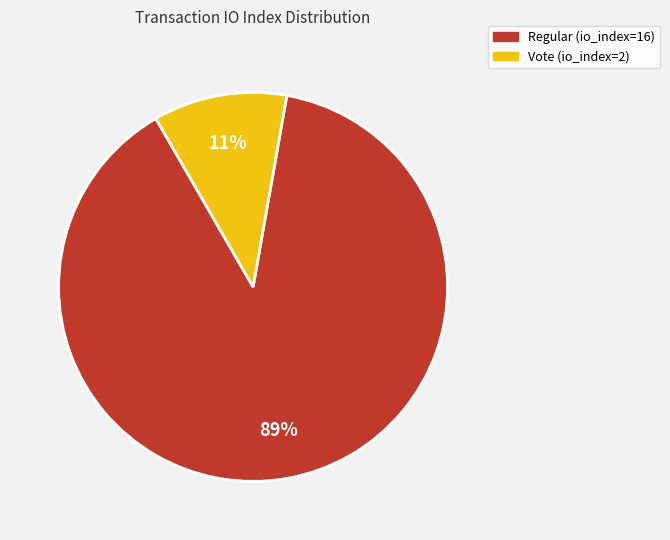

Between Vote (io_index=2) and Regular (io_index=16), which is larger?

Regular (io_index=16)